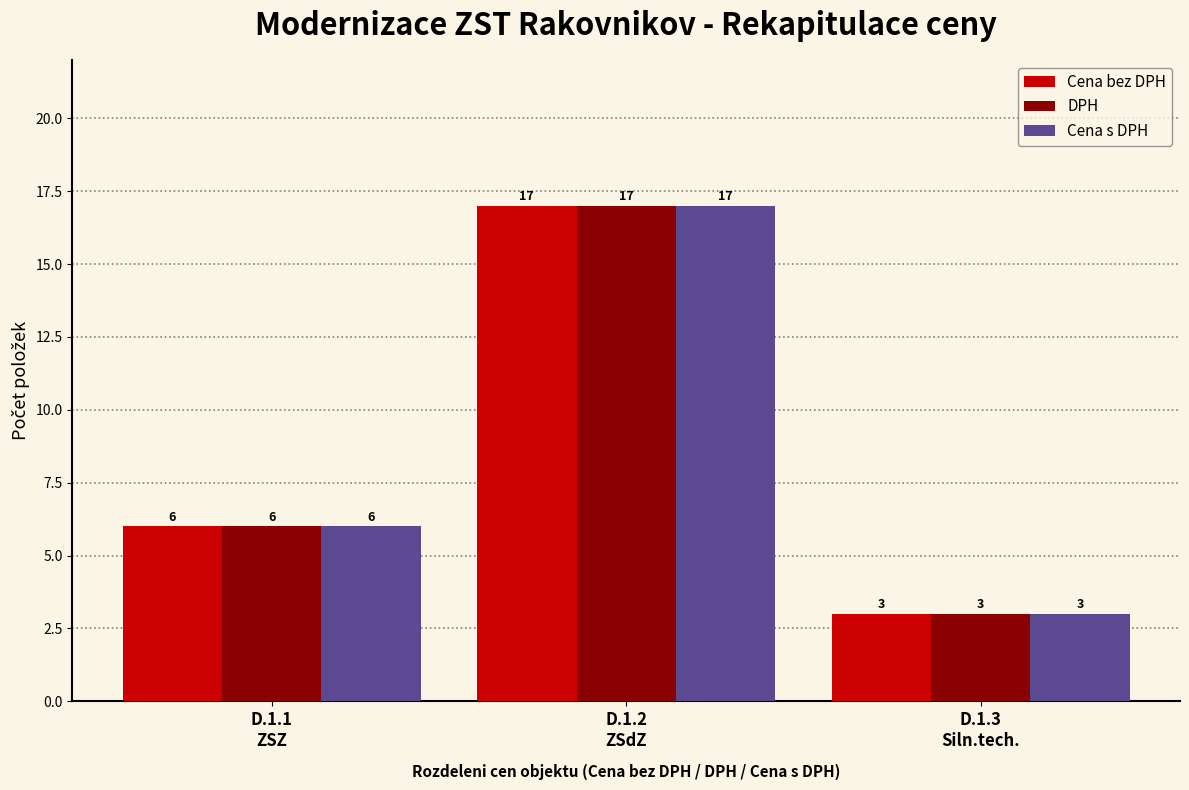

Reading left to right, list all the values displayed in this chart.

Cena bez DPH: 6	17	3
DPH: 6	17	3
Cena s DPH: 6	17	3